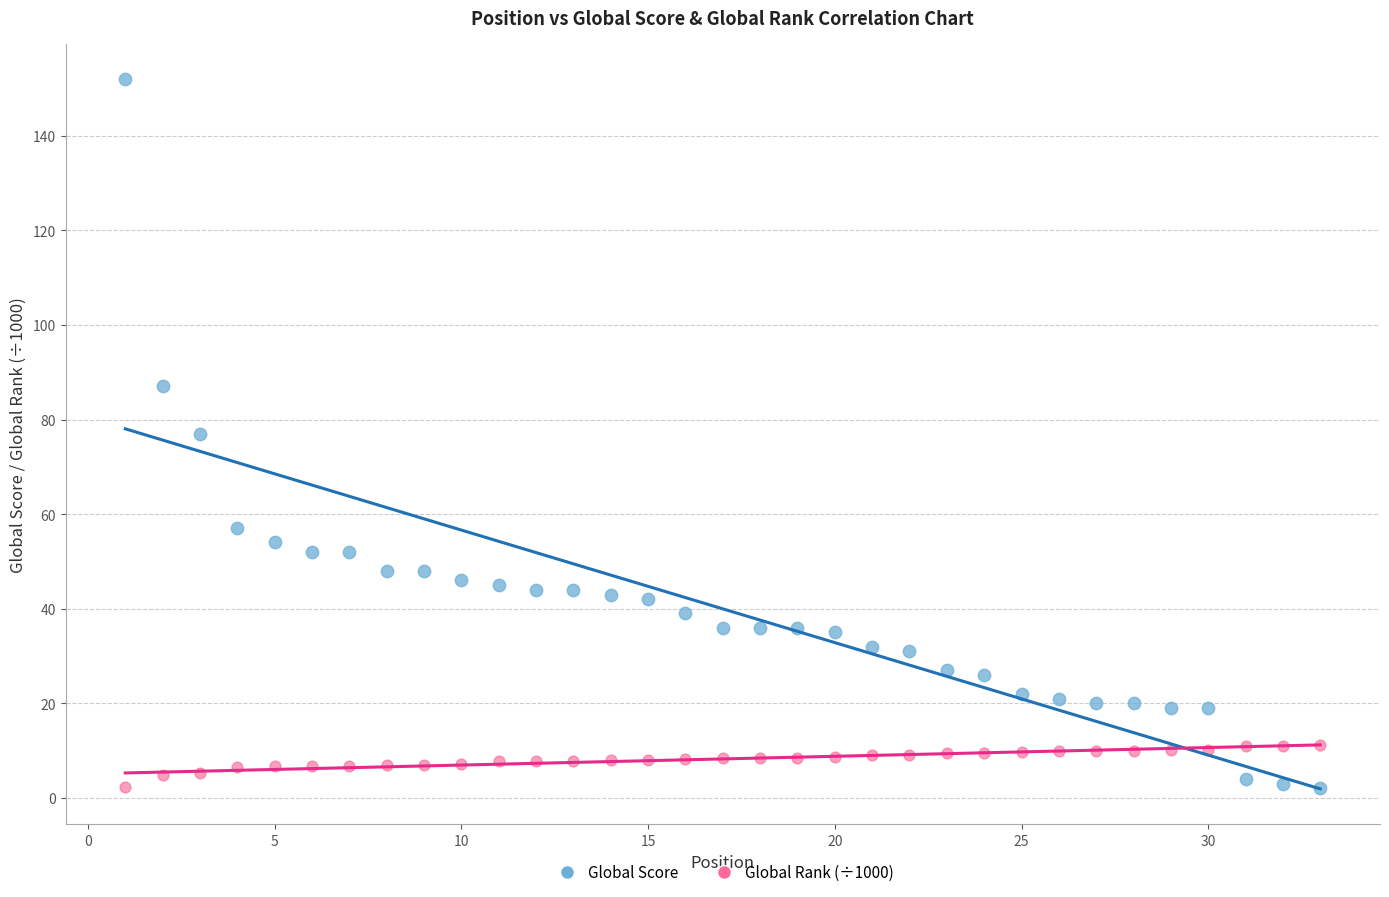

Across all data points, what is the range of Y values (max minus min)?

150.0